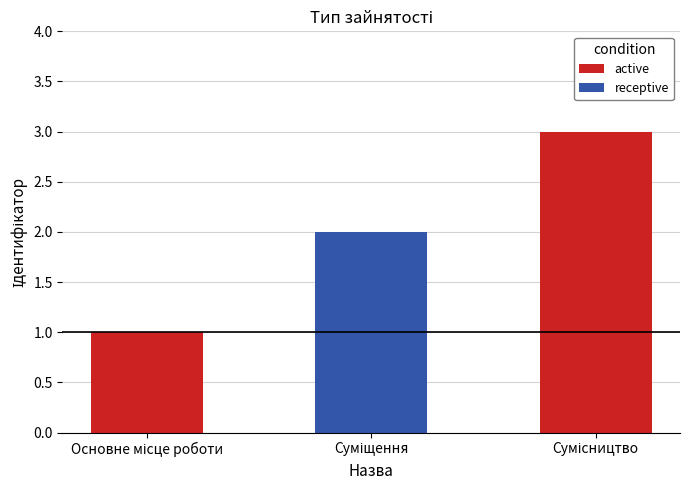

What is the difference between the maximum and minimum values?

2